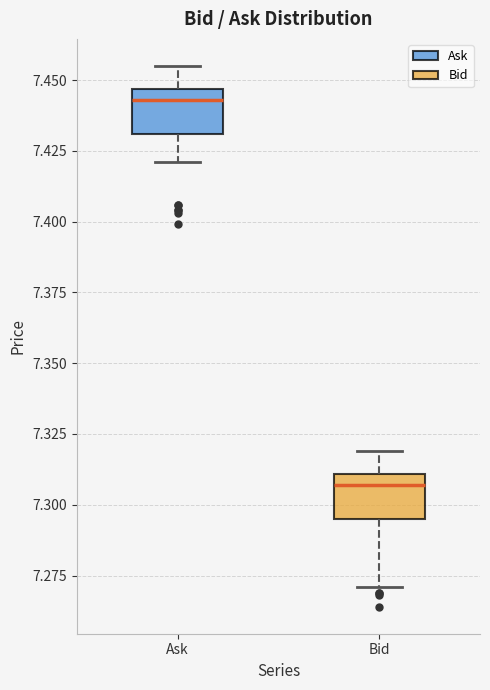

Which box's median line is the lowest?

Bid